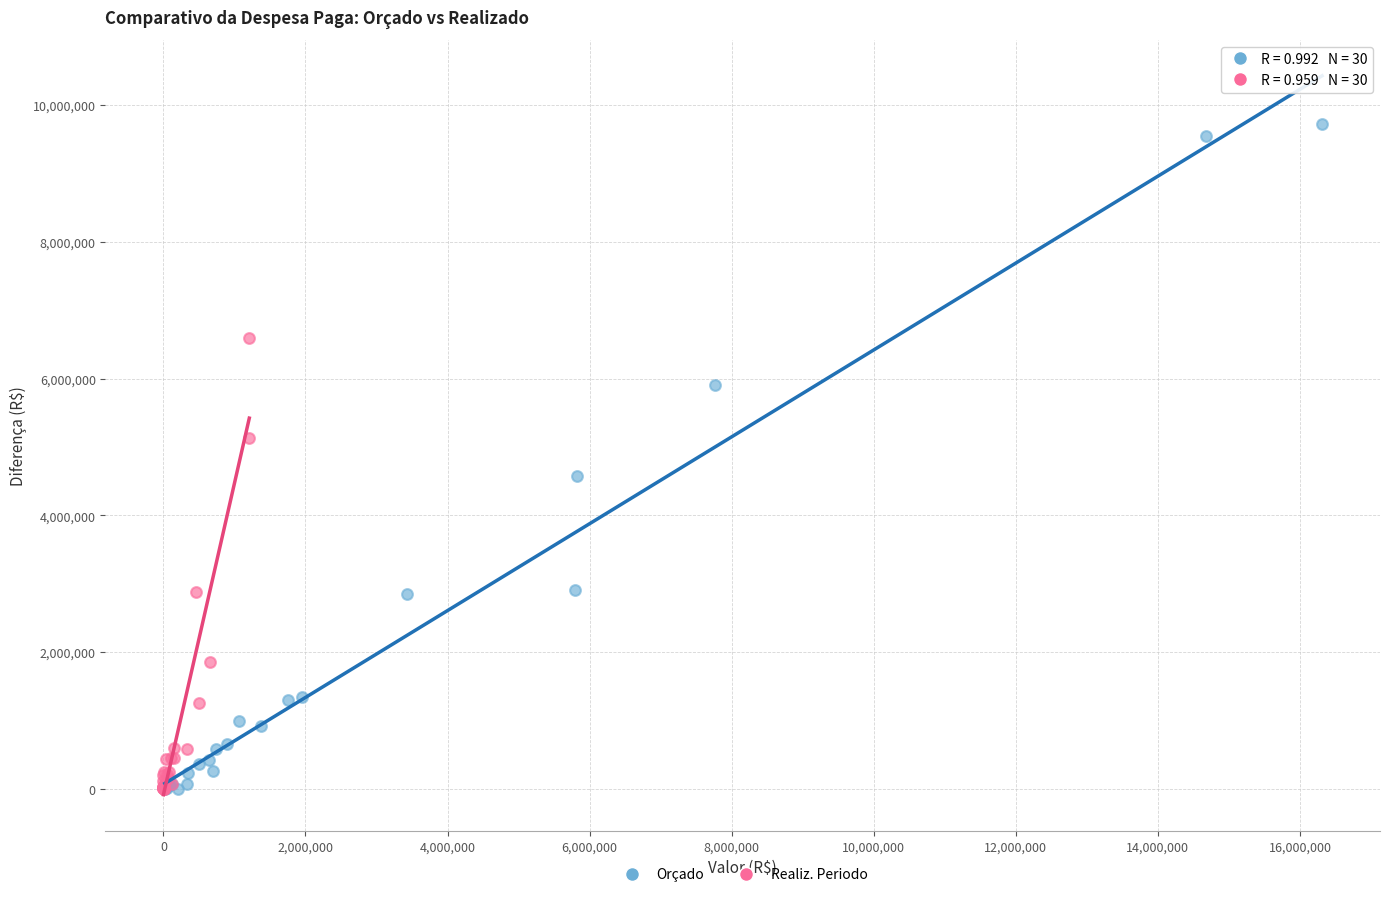

Which series has the widest spread of Y values?

Orçado